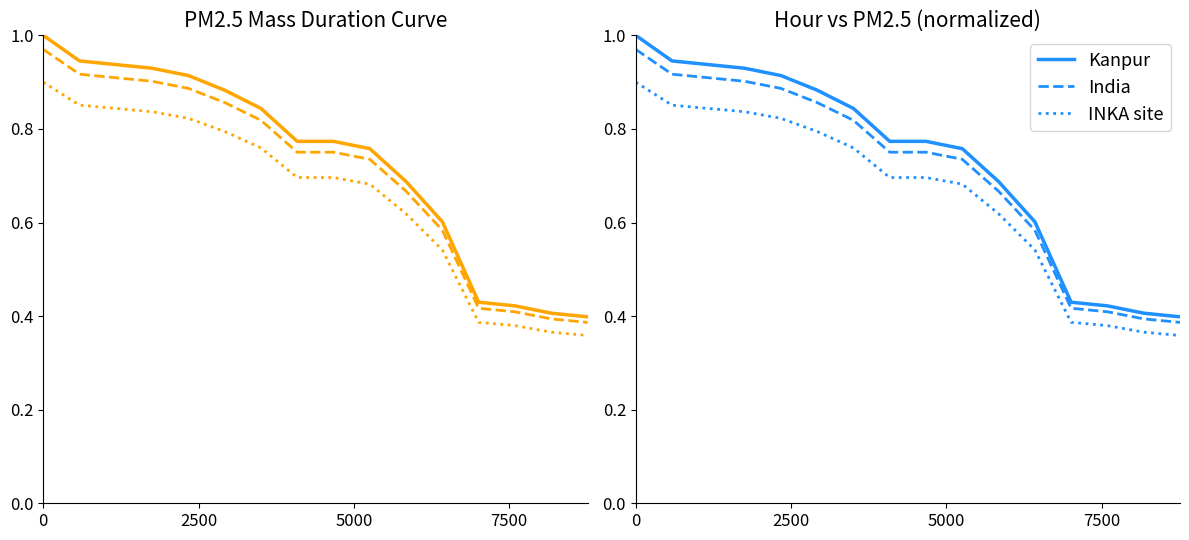

What is the difference between the maximum and second lowest values in the Kanpur series?

0.6